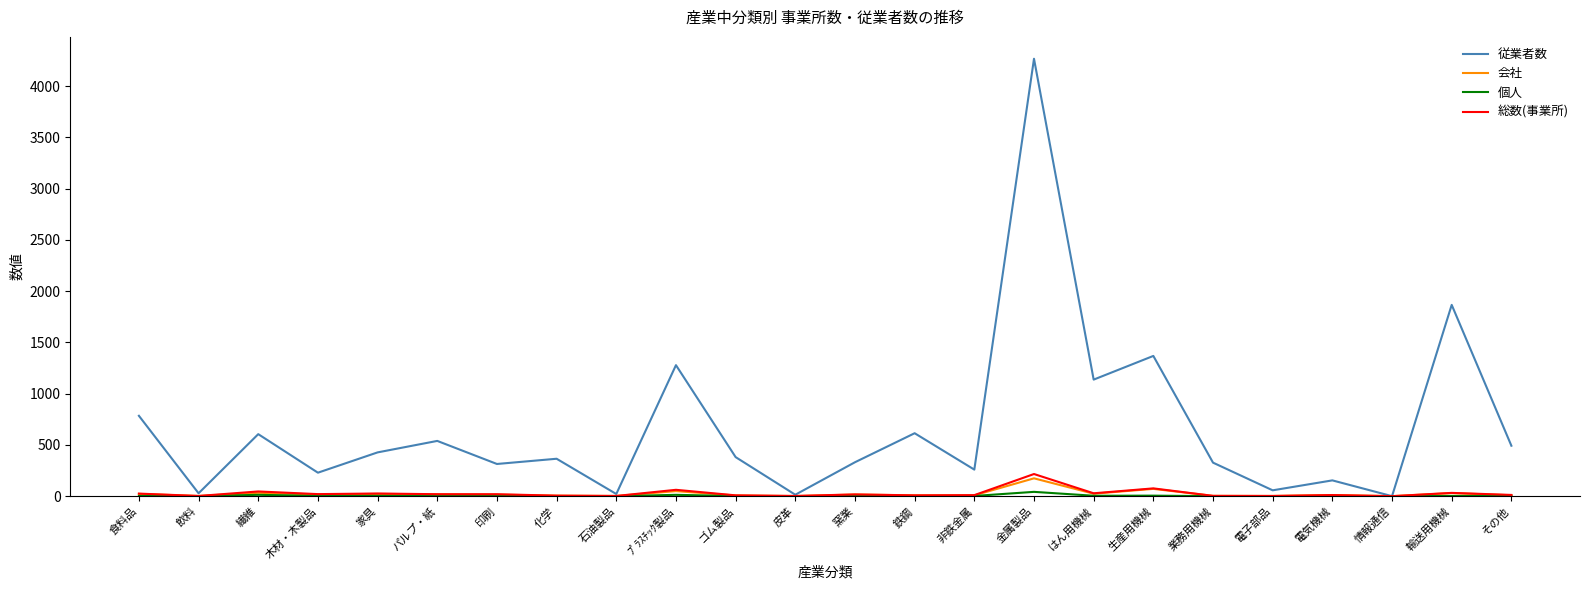

What is the highest value of the 総数(事業所) series?

216